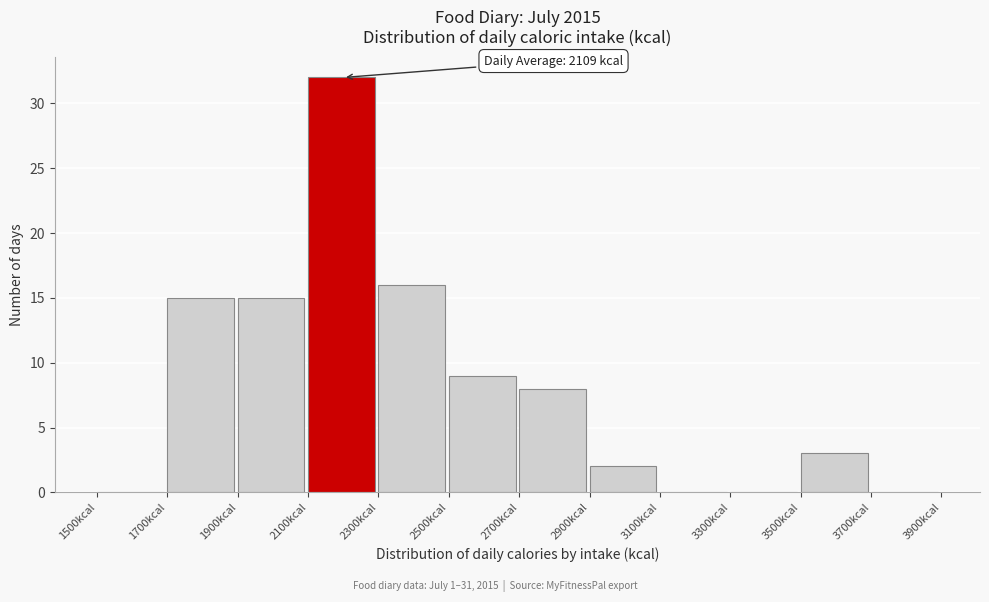

Over which range of the x-axis is the bar tallest?

2100 to 2300